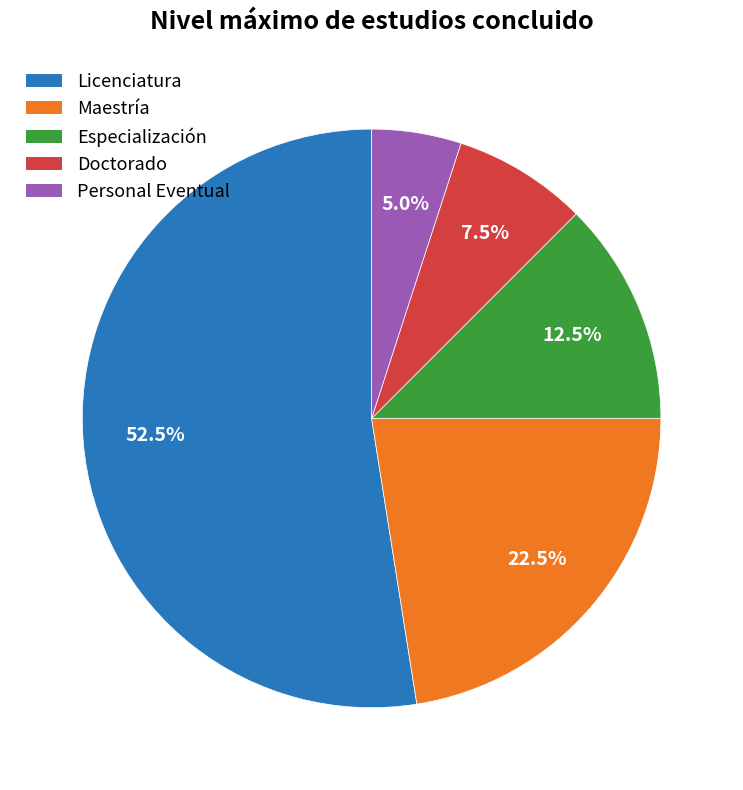

Combined, do Maestría and Licenciatura account for over 50%?

Yes